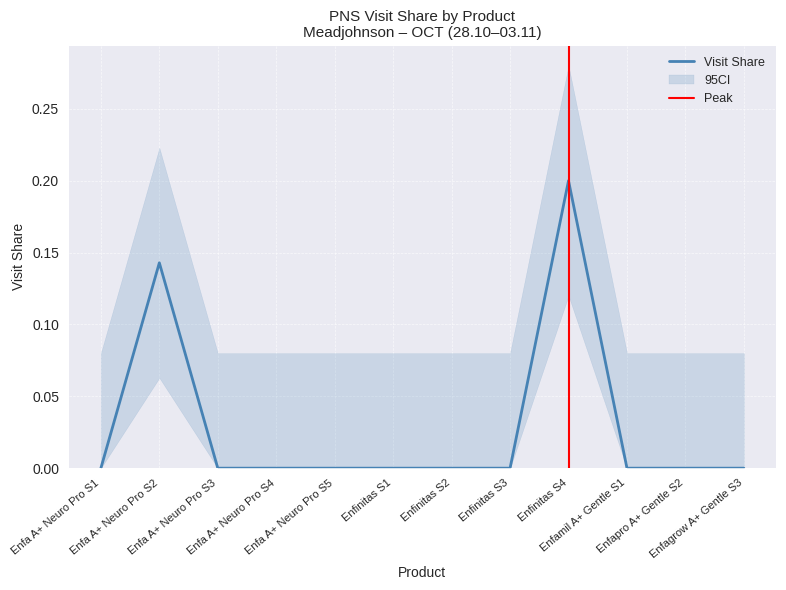

Where is the first local maximum?

Enfa A+ Neuro Pro S2